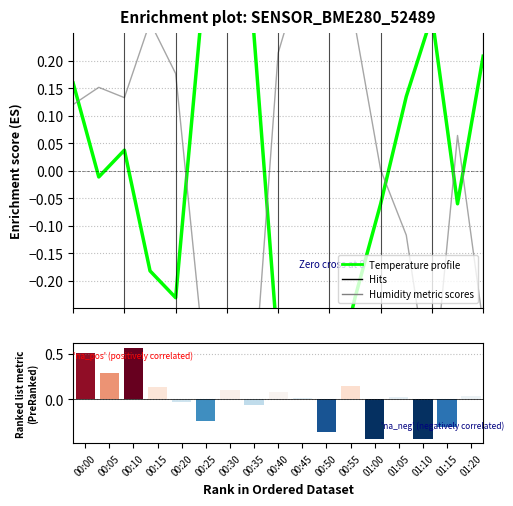

Reading left to right, transcribe all the data shown in this chart.

Temperature profile: 0.2	-0.0	0.0	-0.2	-0.2	0.3	0.6	0.3	-0.3	-0.4	-0.4	-0.2	-0.1	0.1	0.3	-0.1	0.2
Humidity metric scores: 0.1	0.2	0.1	0.3	0.2	-0.3	-0.6	-0.4	0.2	0.4	0.4	0.3	0.0	-0.1	-0.4	0.1	-0.3
Pressure metric scores: 0.5	0.3	0.6	0.1	-0.0	-0.2	0.1	-0.1	0.1	0.0	-0.4	0.1	-0.4	0.0	-0.4	-0.3	0.0